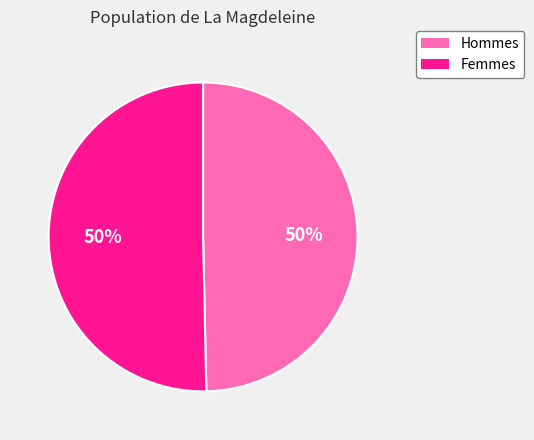

To the nearest percent, what is the combined percentage of Femmes and Hommes?

100%